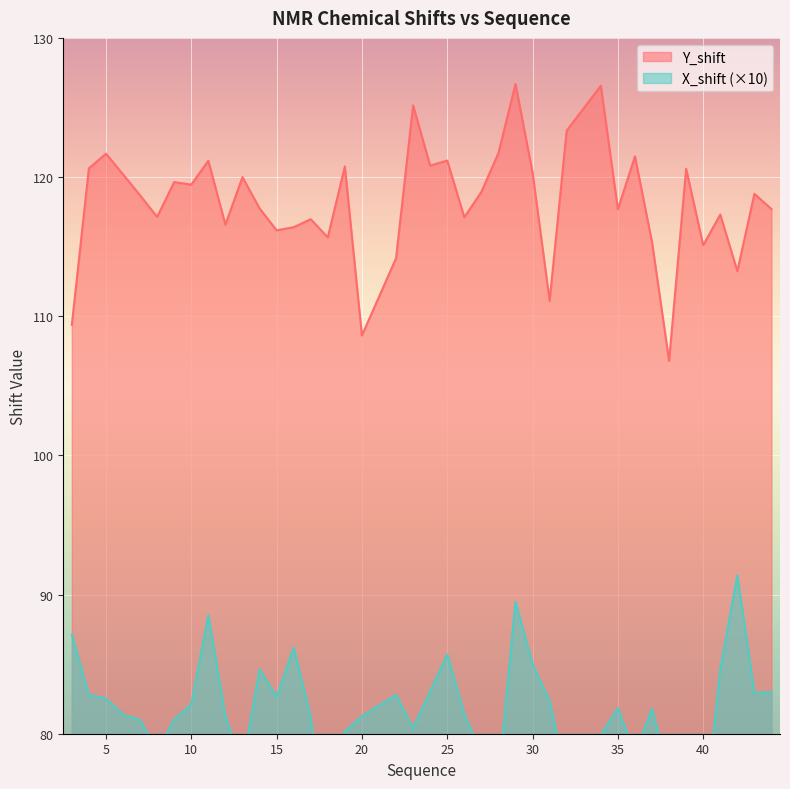

Where does the Y_shift series first go above 118?

4